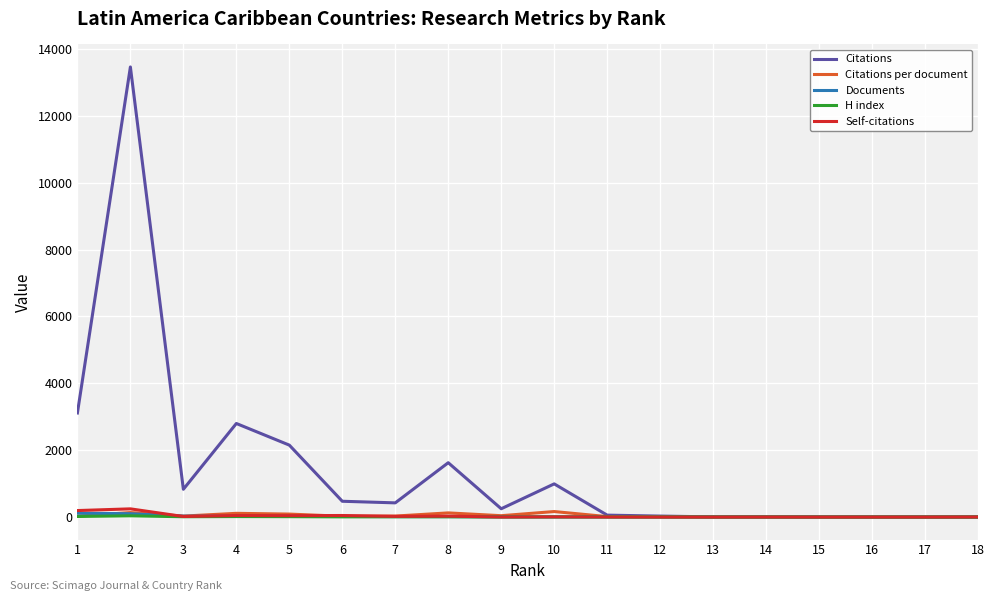

Is the value of H index at 1 greater than the value of Citations at 6?

No